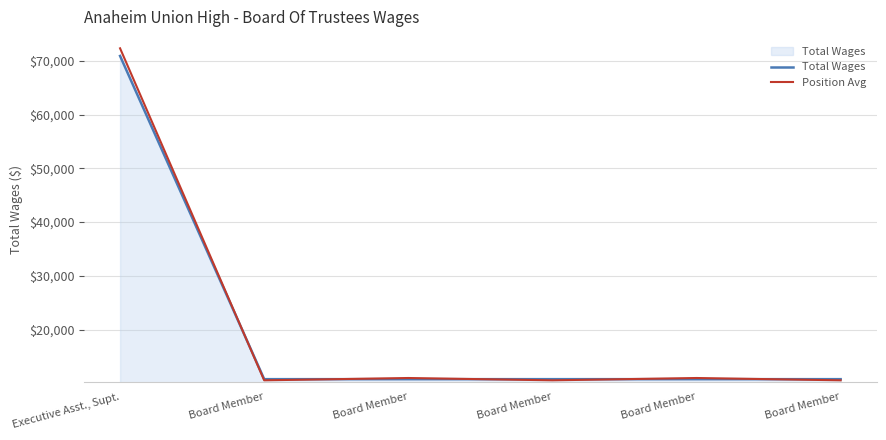

What is the average value of the Total Wages series?

20797.7